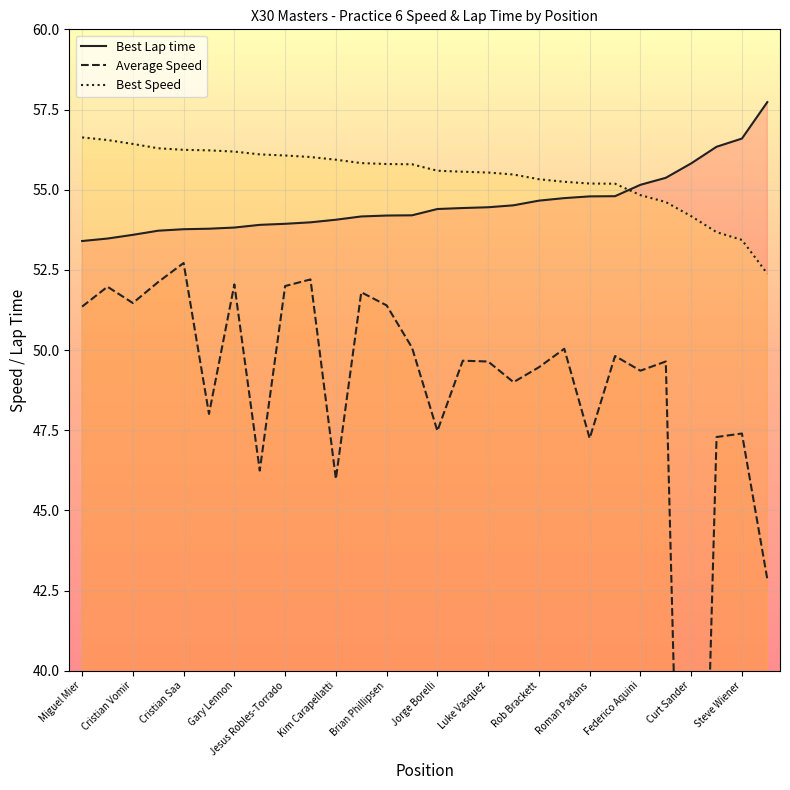

What is the total value across all series at Cristian Vomir?

161.5